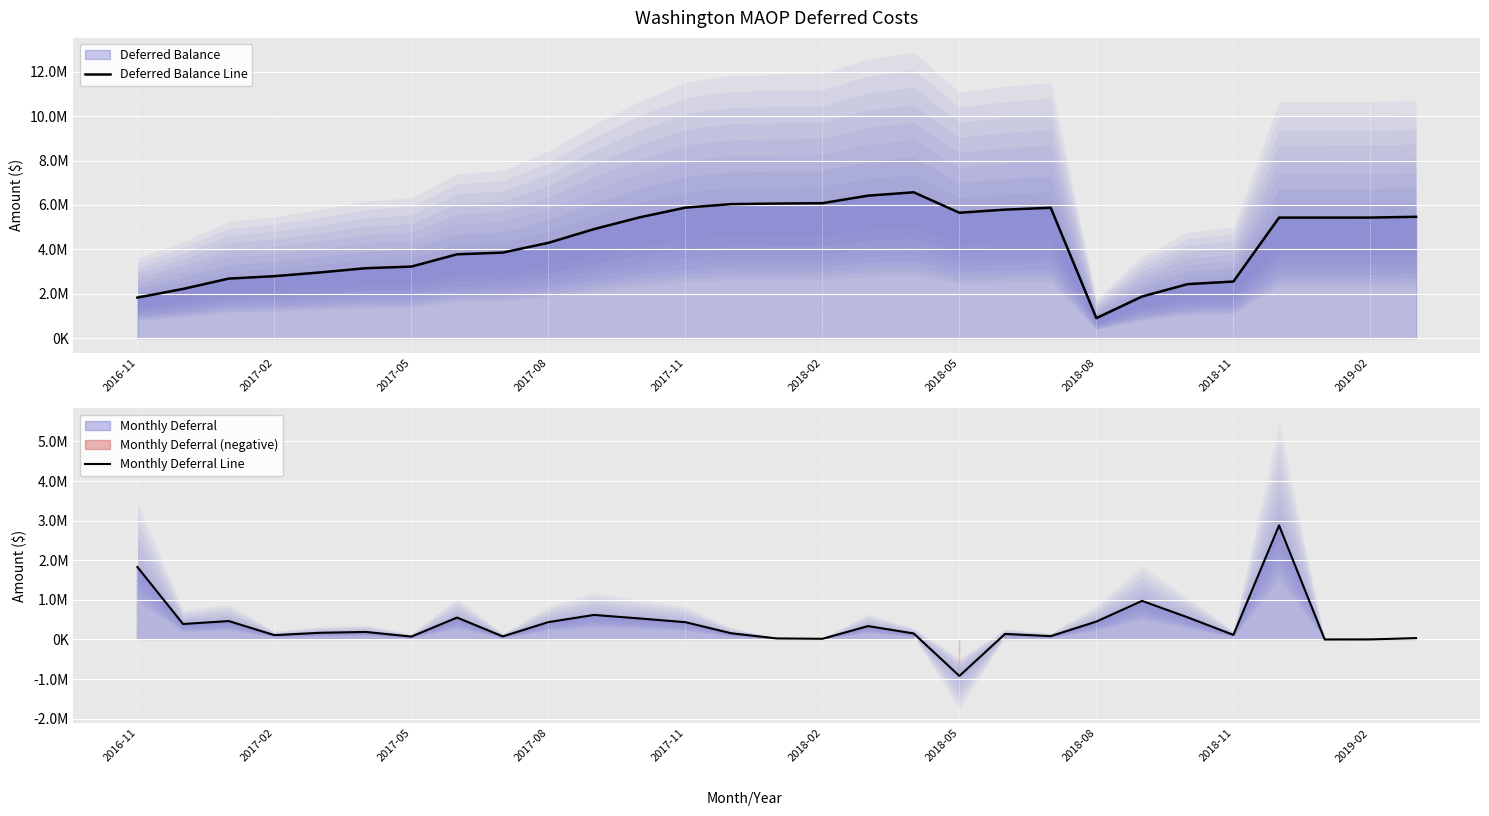

What is the sum of the Monthly Deferral Line values at 10 and 2018-08?

1172255.2